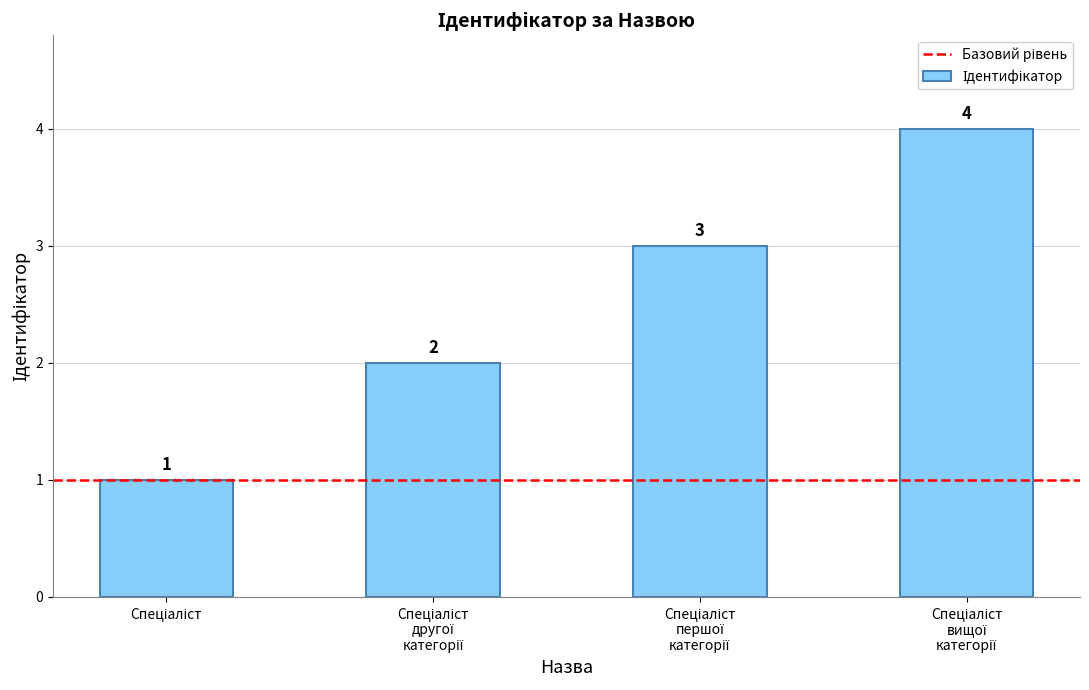

What is the difference between the maximum and minimum values?

3